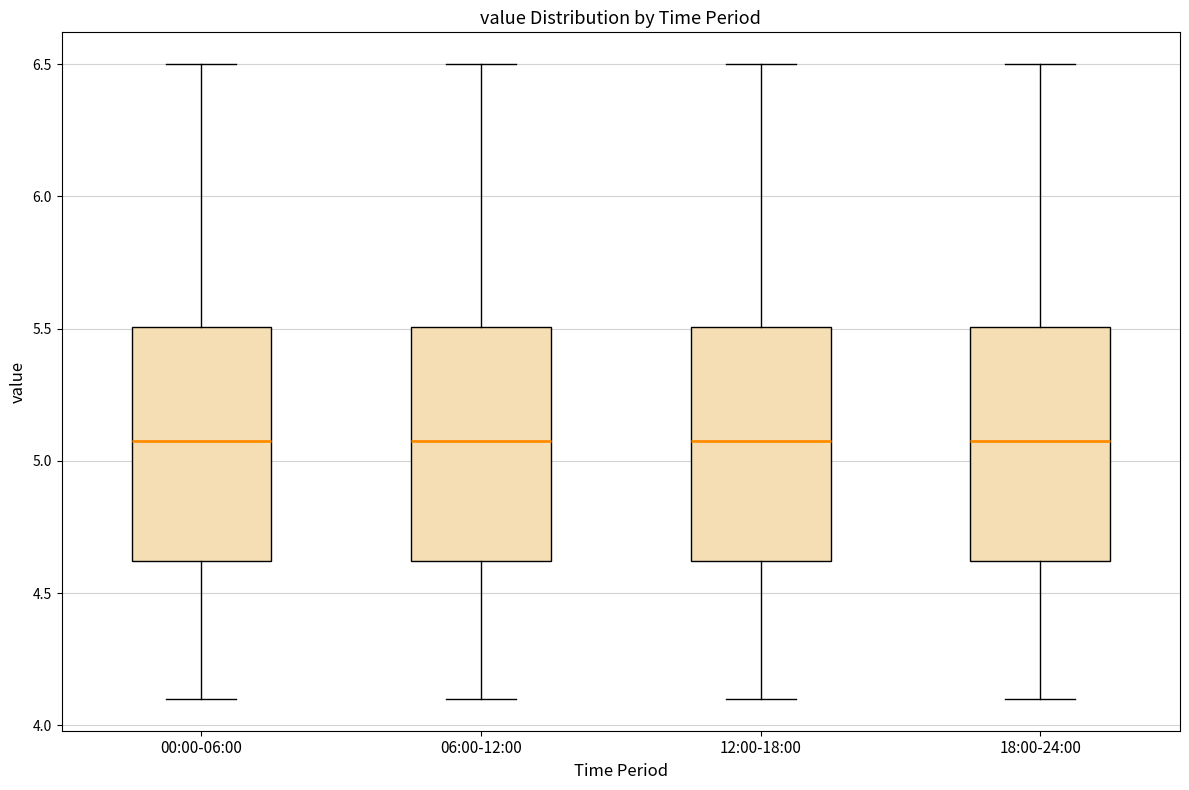

Where is the upper edge of the box for 12:00-18:00 on the y-axis? The values are not printed on the chart, so give them approximately, as read against the axis.

5.5